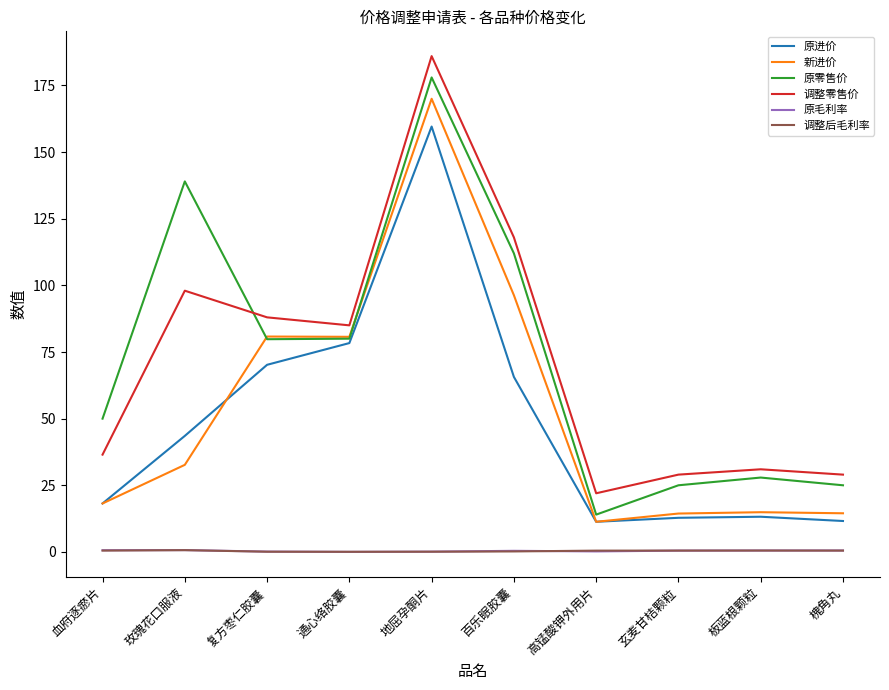

What are all the series names shown in the legend?

原进价, 新进价, 原零售价, 调整零售价, 原毛利率, 调整后毛利率